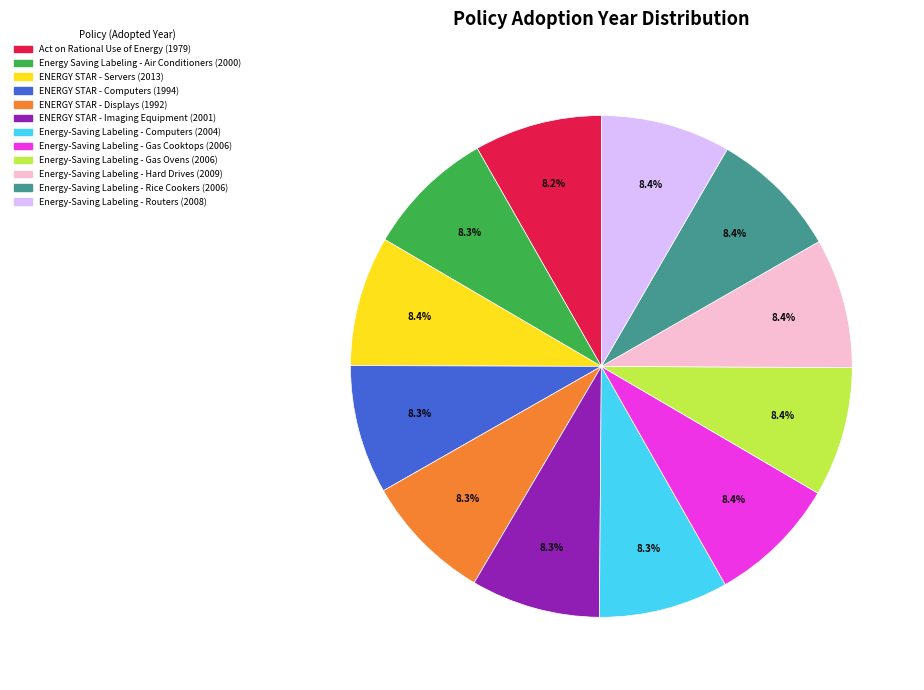

To the nearest percent, what percentage of the pie is Energy-Saving Labeling - Computers?

8%